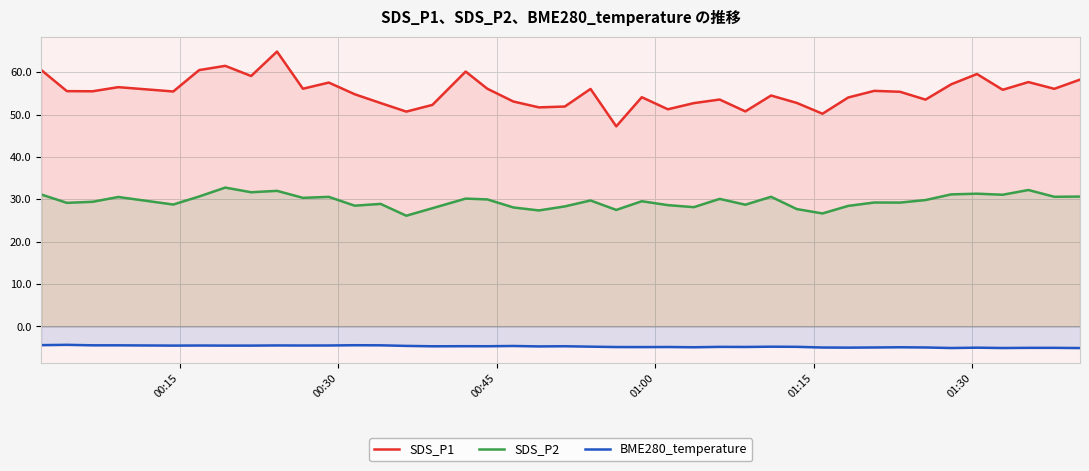

List the series in order of their overall mean, highest first.

SDS_P1, SDS_P2, BME280_temperature